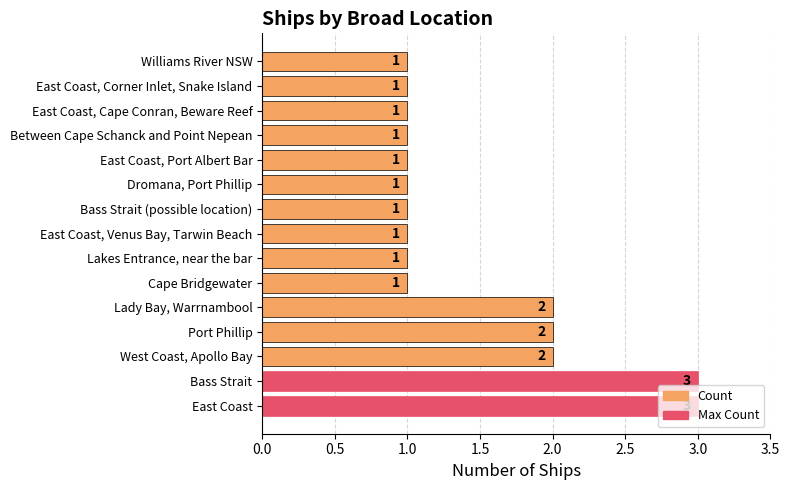

What is the average value?

1